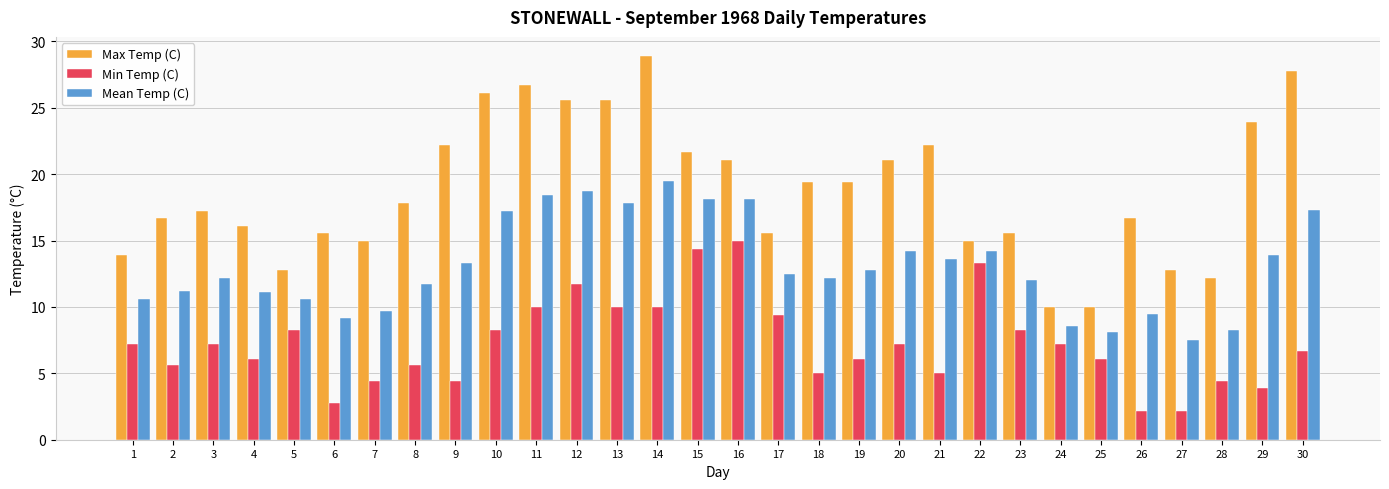

True or false: Min Temp (C) has a value of 9.4 at 17.

True